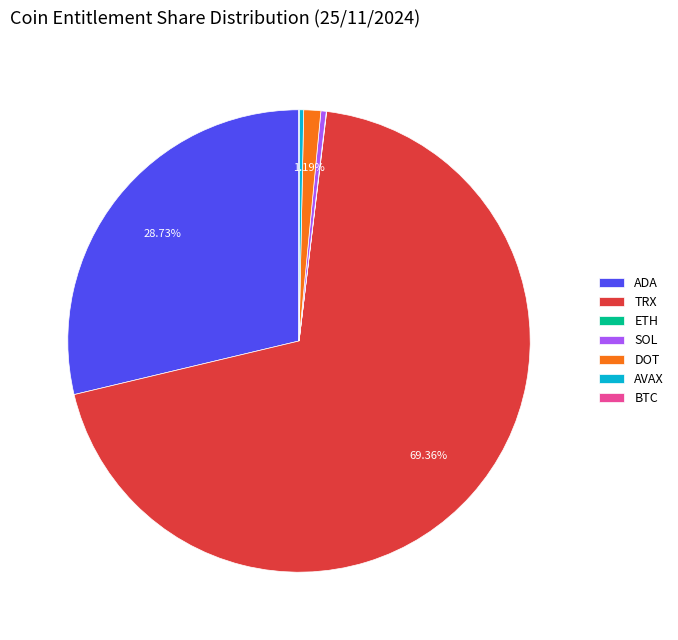

Which category has the biggest portion of the pie?

TRX